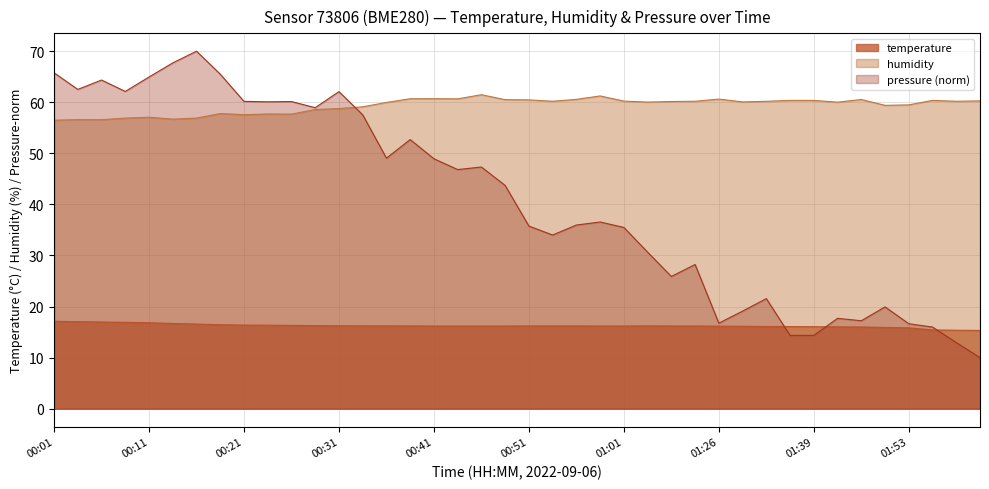

True or false: humidity and temperature intersect in this chart.

False